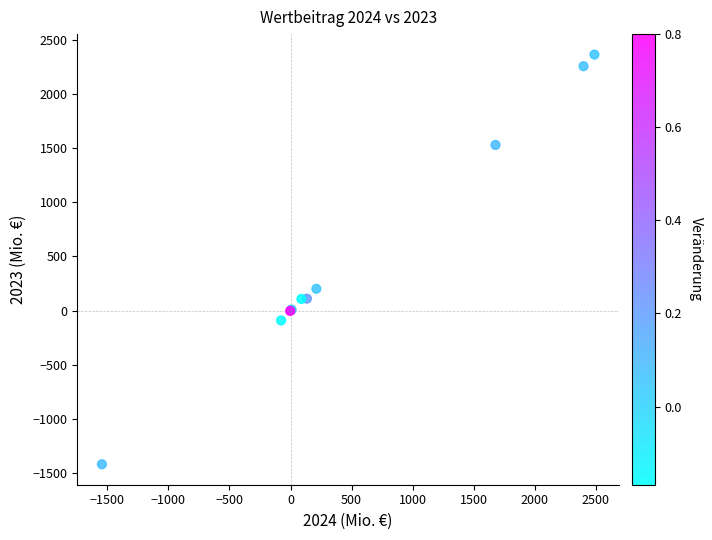

What Y value in the scatter plot is closest to 471?

200.7